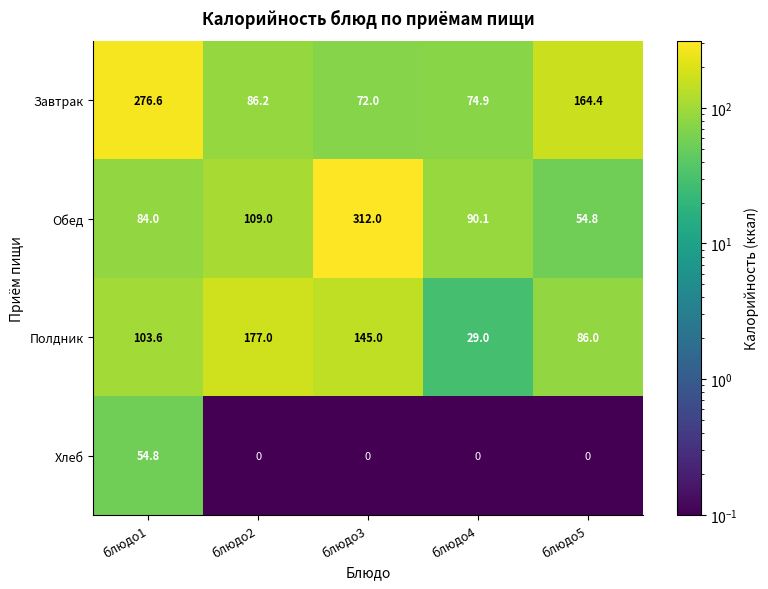

What is the maximum value shown in the chart?

312.0